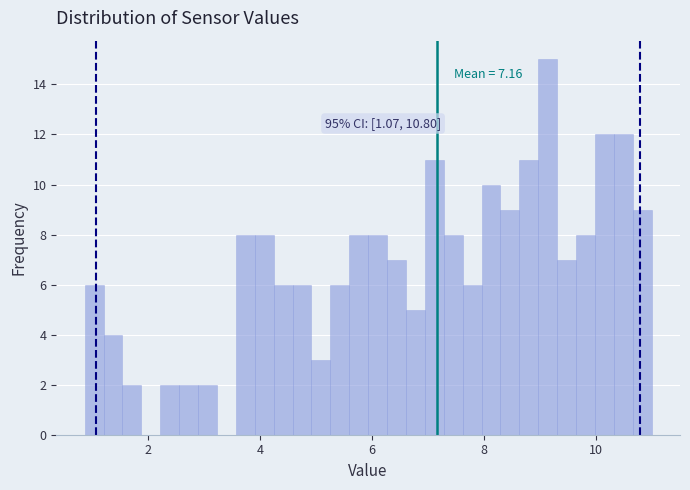

Read against the x-axis, roughly where is the centre of the tallest bar?

9.2